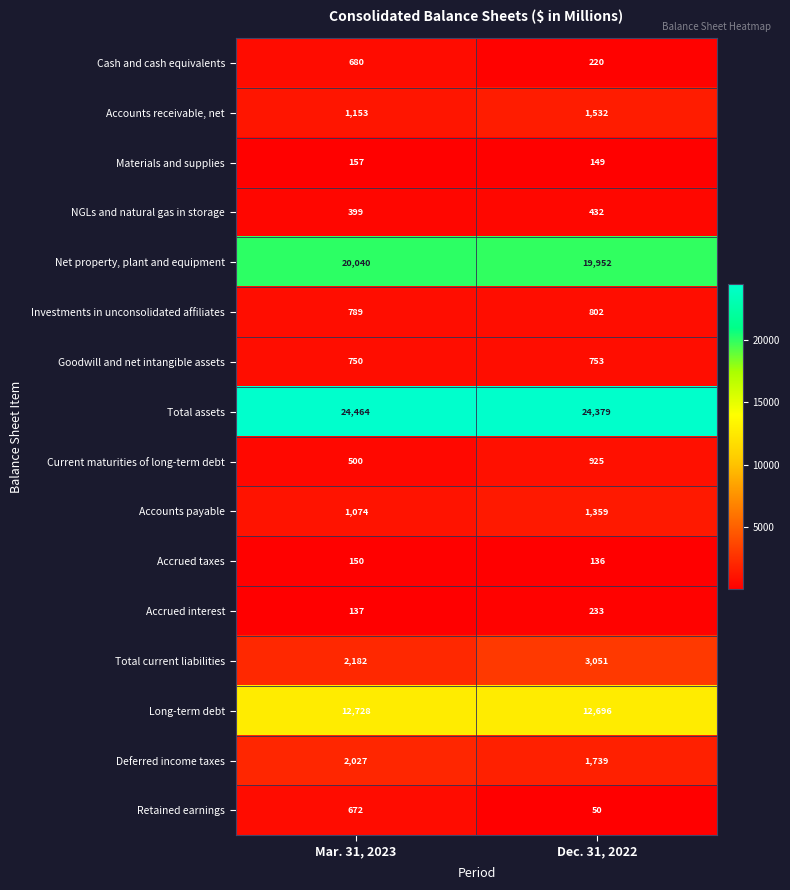

What is the maximum value for Accounts payable?

1359